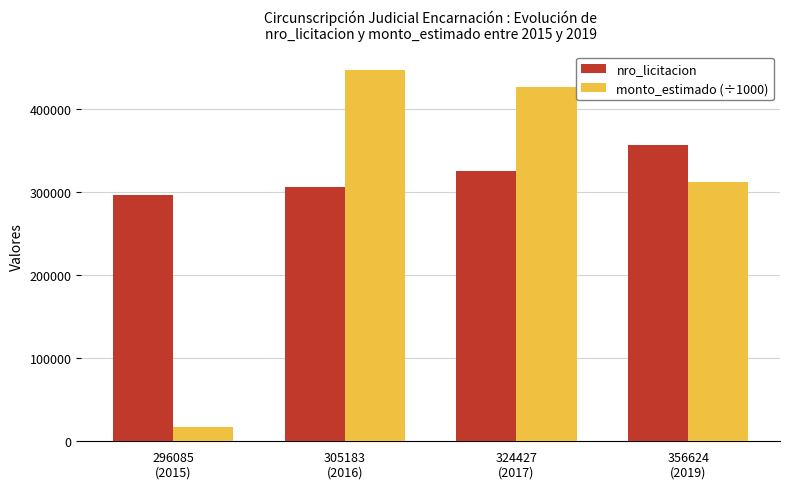

What is the label of the 1st bar from the right?

356624
(2019)